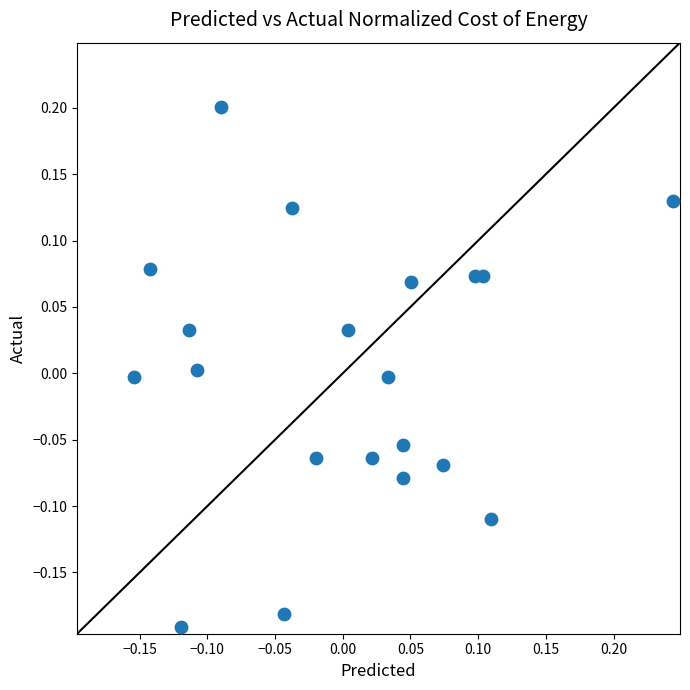

What is the range of X values (max minus min)?

0.4